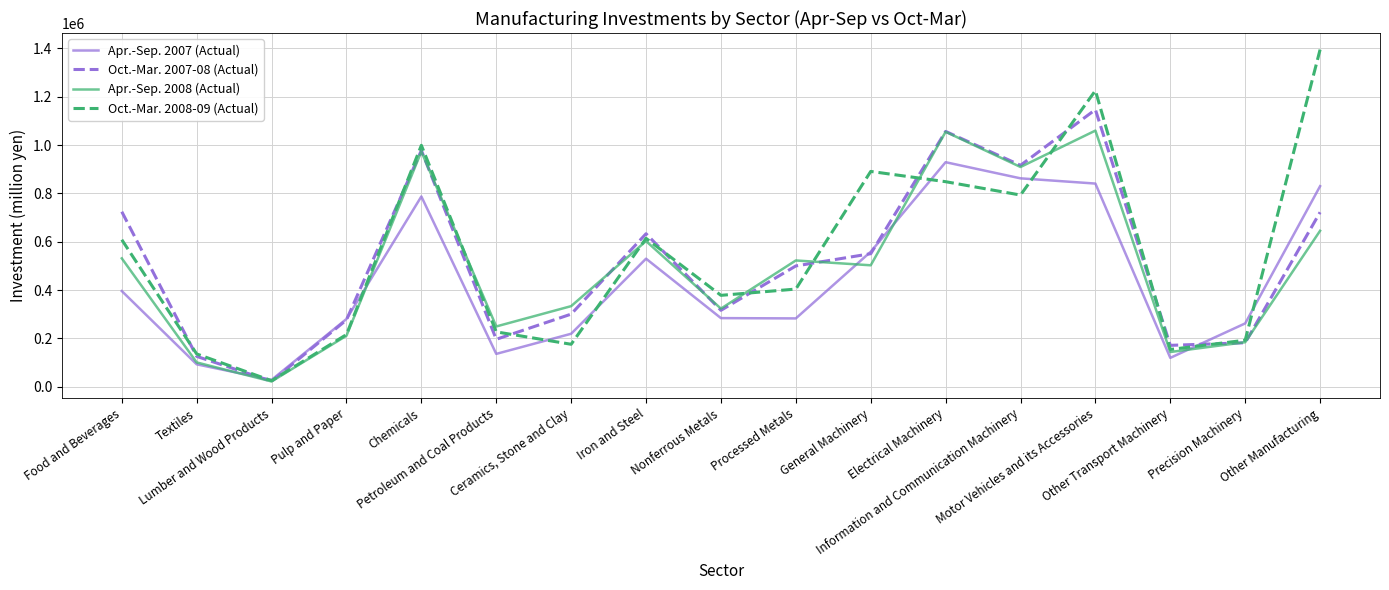

Which series changed the most between Petroleum and Coal Products and Other Transport Machinery?

Apr.-Sep. 2008 (Actual)